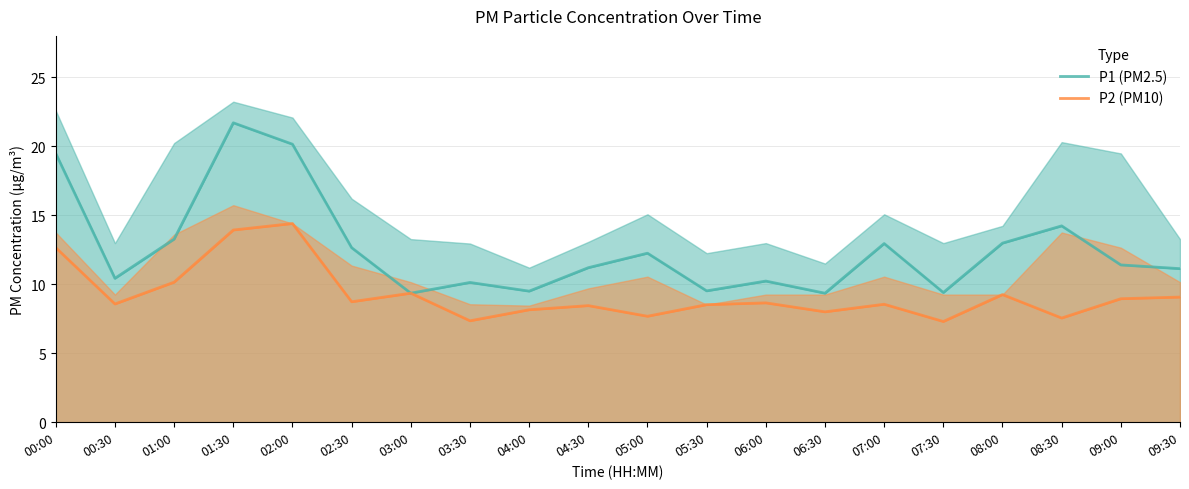

How many categories are shown in the chart?

20